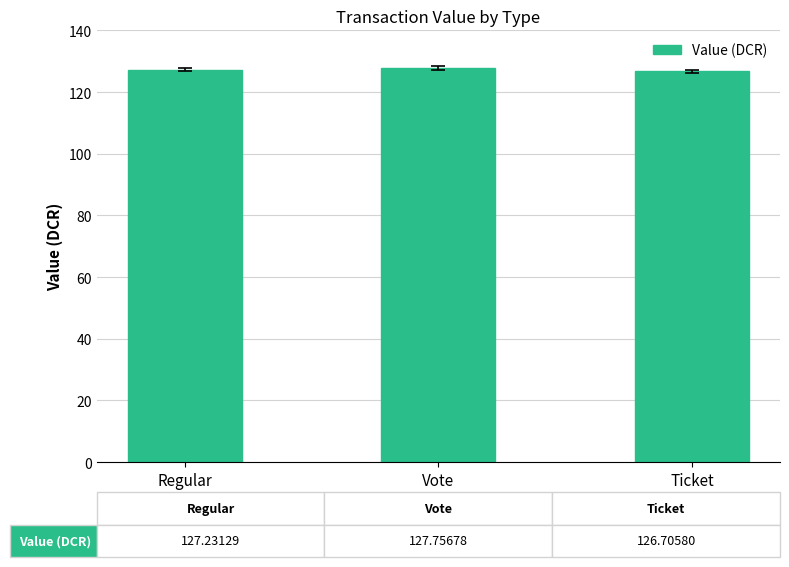

Are the bars horizontal?

No